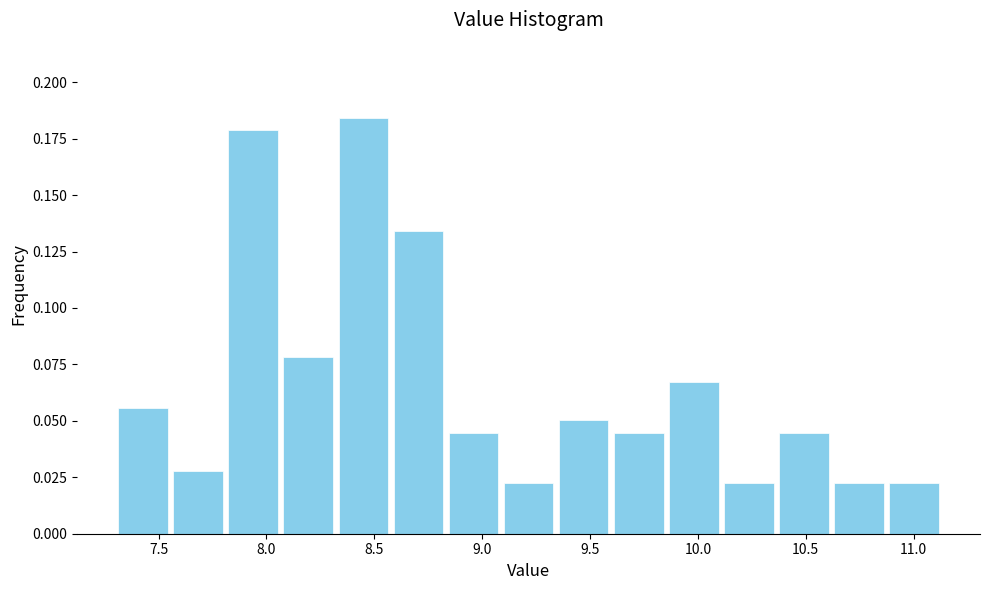

Over which range of the x-axis is the bar tallest?

8.30 to 8.60